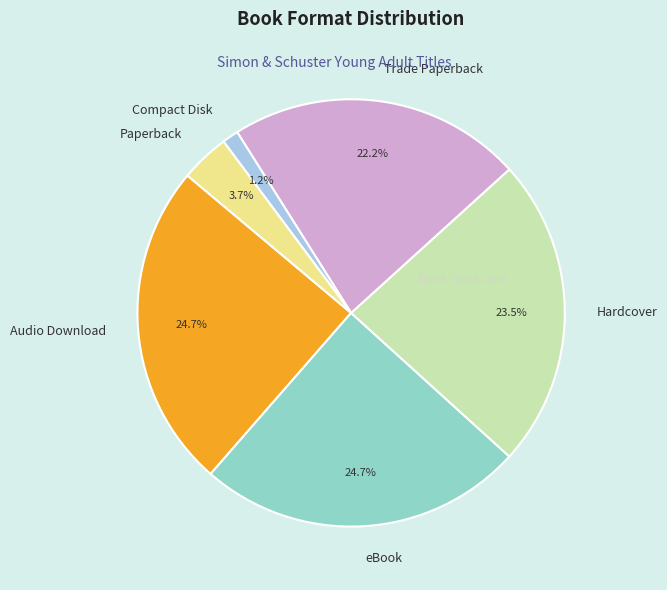

Combined, do Compact Disk and Hardcover account for over 50%?

No